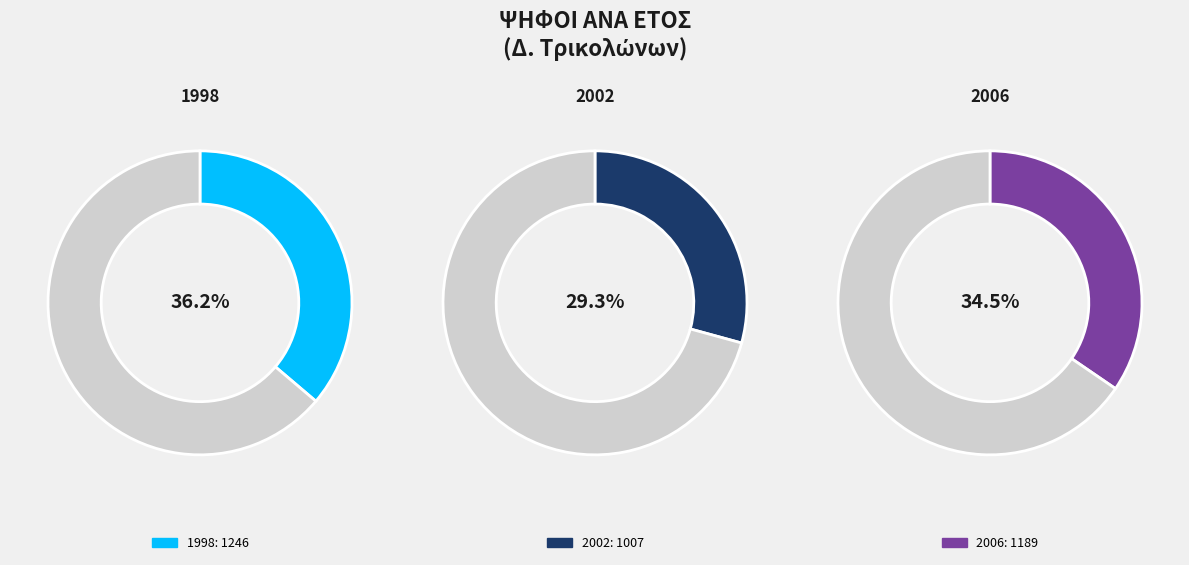

Does any single category account for the majority?

No